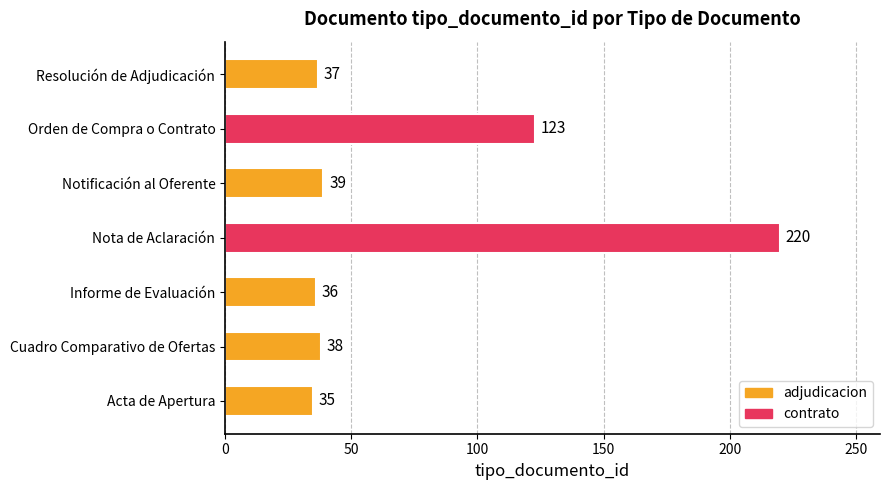

List the labels in order of value, largest first.

Nota de Aclaración, Orden de Compra o Contrato, Notificación al Oferente, Cuadro Comparativo de Ofertas, Resolución de Adjudicación, Informe de Evaluación, Acta de Apertura